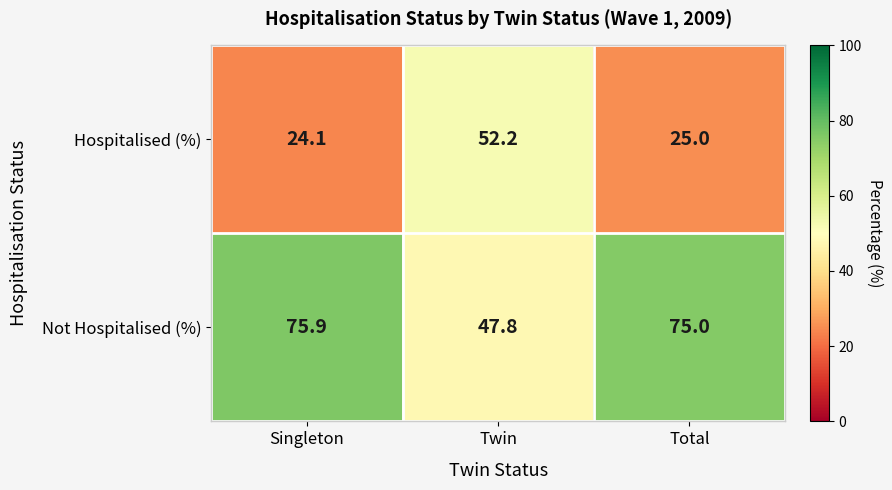

What is the difference between the highest and lowest values at Total?

50.0